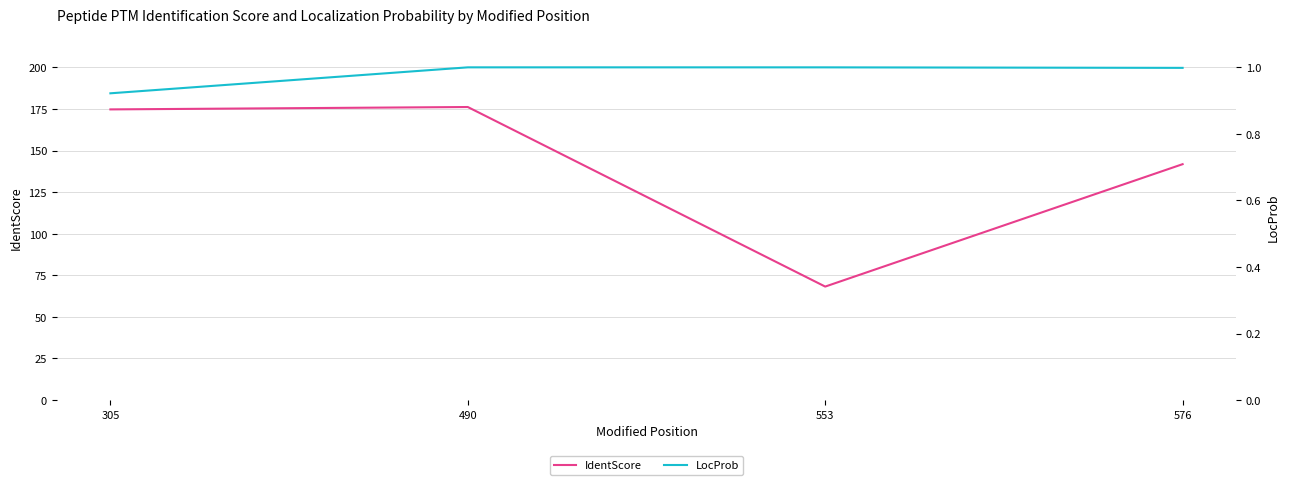

What is the approximate value of LocProb at 305?

0.9